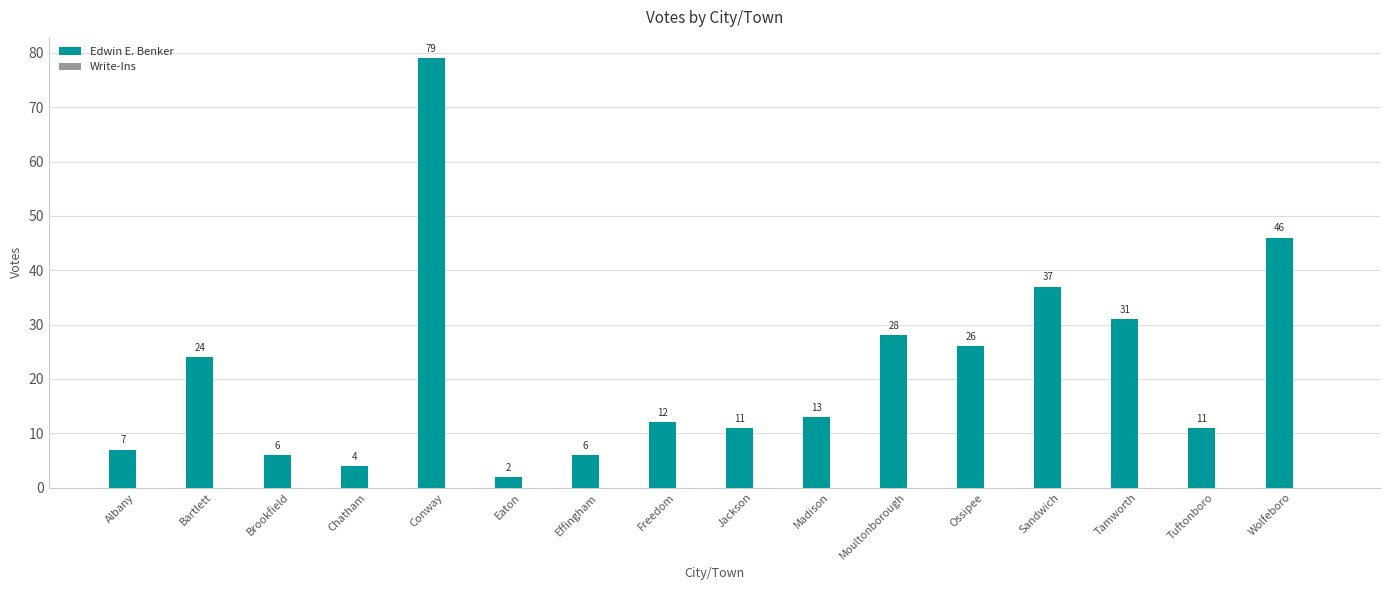

What is the label of the 3rd bar from the left?

Brookfield